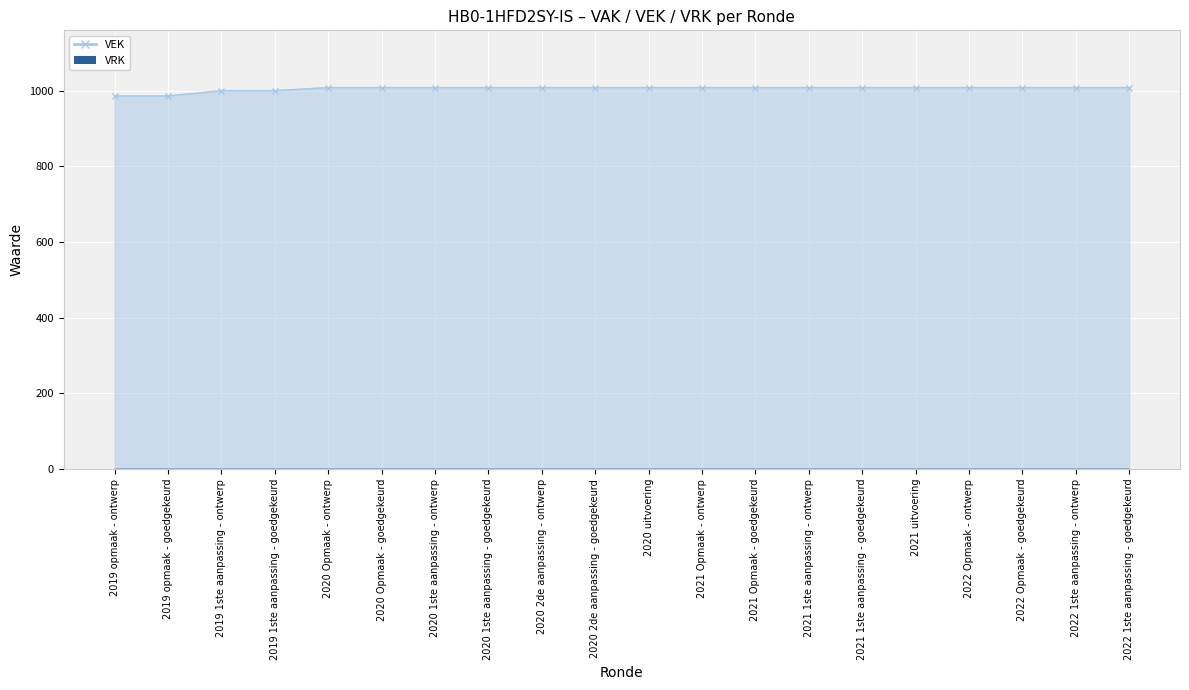

Reading left to right, transcribe all the data shown in this chart.

986	986	1000	1000	1008	1008	1008	1008	1008	1008	1008	1008	1008	1008	1008	1008	1008	1008	1008	1008